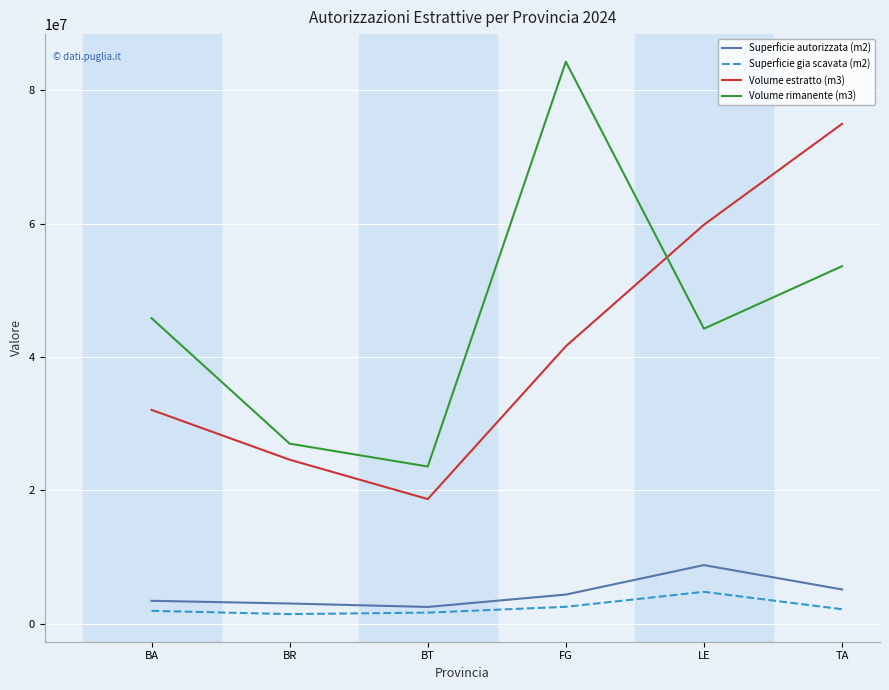

True or false: Volume rimanente (m3) has a value of 38749331.1 at BR.

False